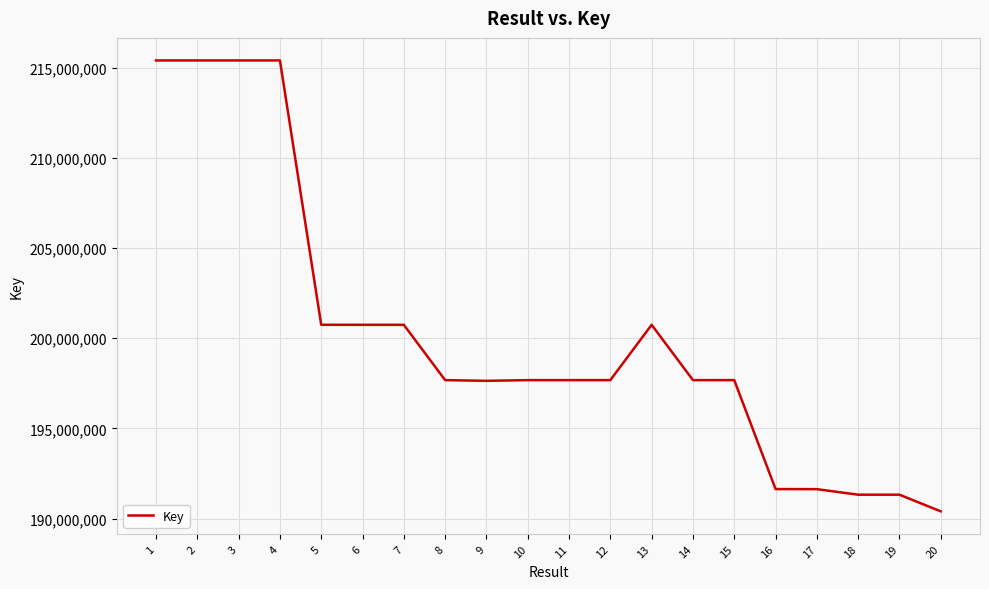

What is the sum of all values?

4004626872